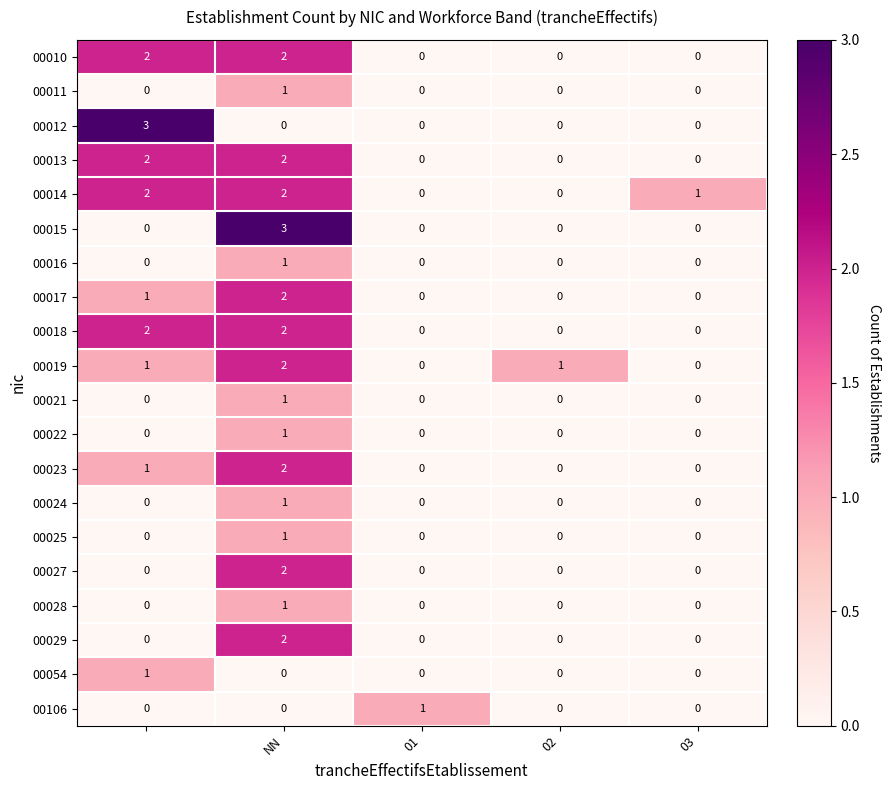

Which series has the largest total across all categories?

00014